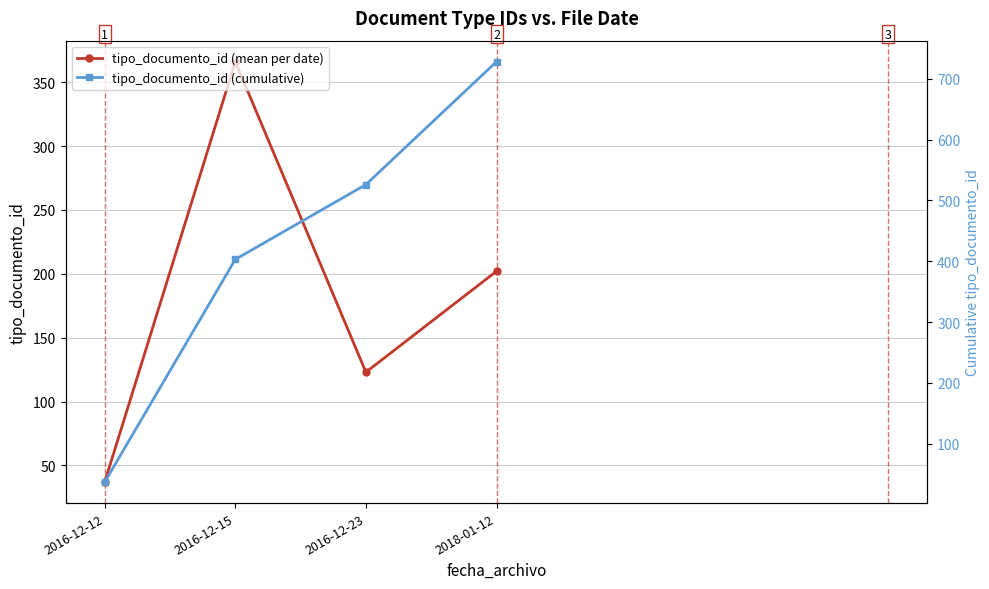

Rank the series by their maximum value, from lowest to highest.

tipo_documento_id (mean per date), tipo_documento_id (cumulative)